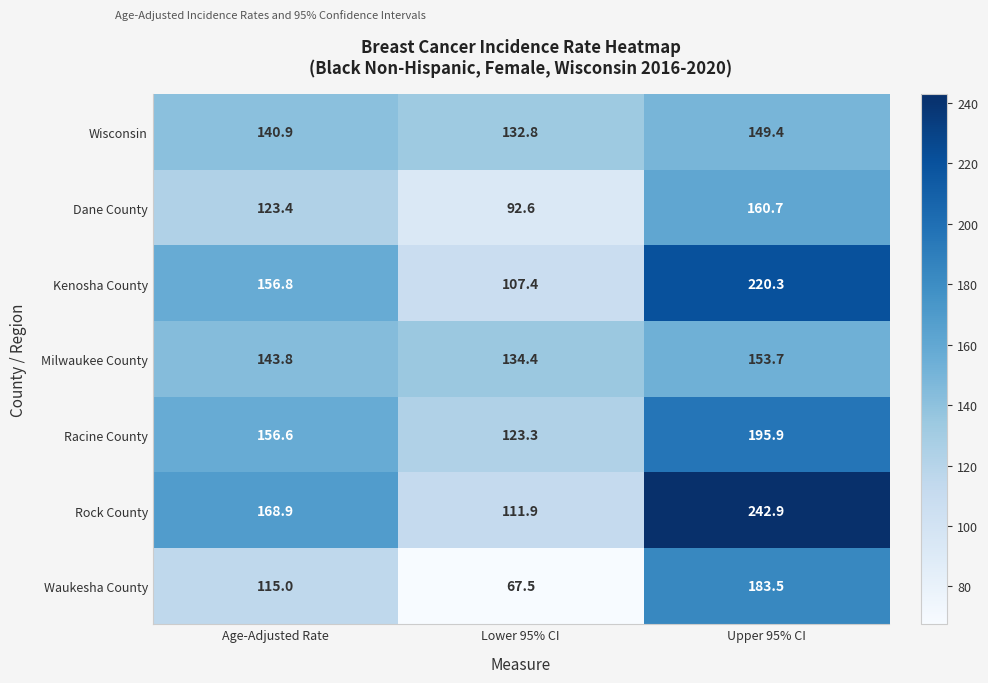

What is the sum of the Racine County values at Age-Adjusted Rate and Lower 95% CI?

279.9